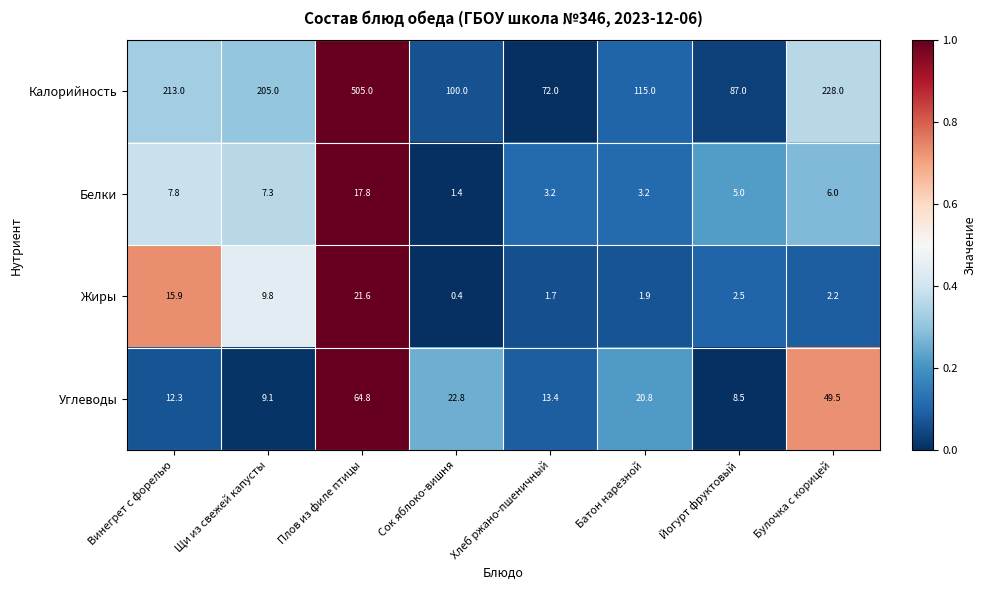

List the series in order of their peak value, highest first.

Калорийность, Углеводы, Жиры, Белки